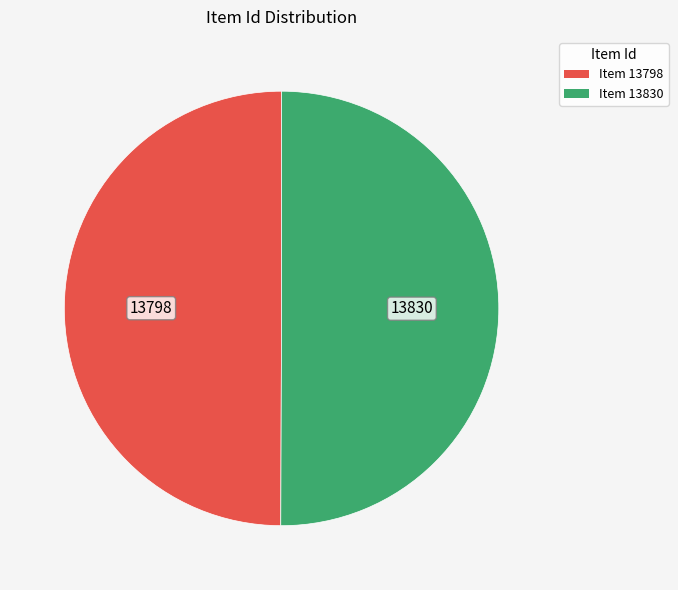

The Item 13830 slice represents 36% of the pie. True or false?

False